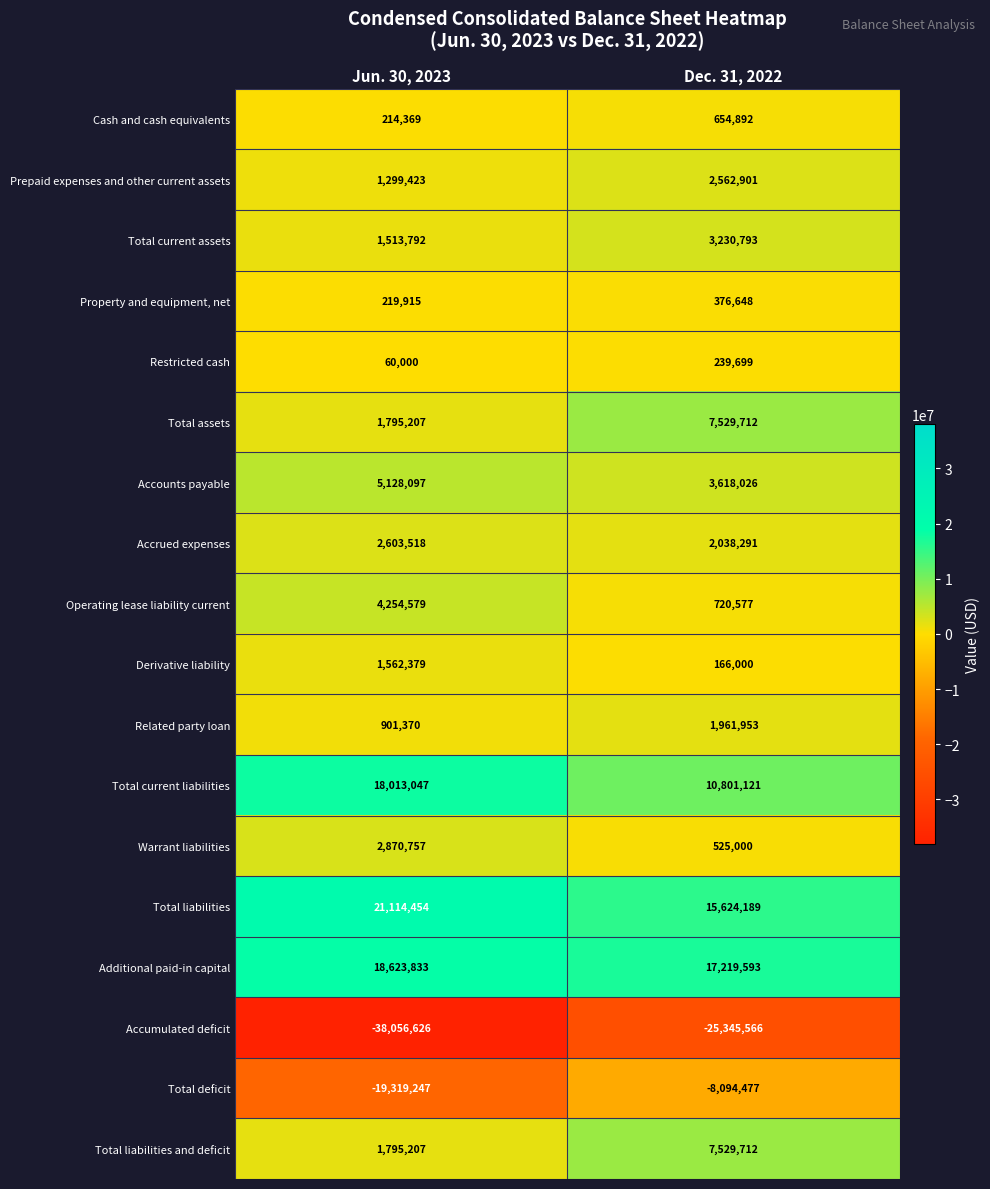

What is the average value of the Operating lease liability current series?

2487578